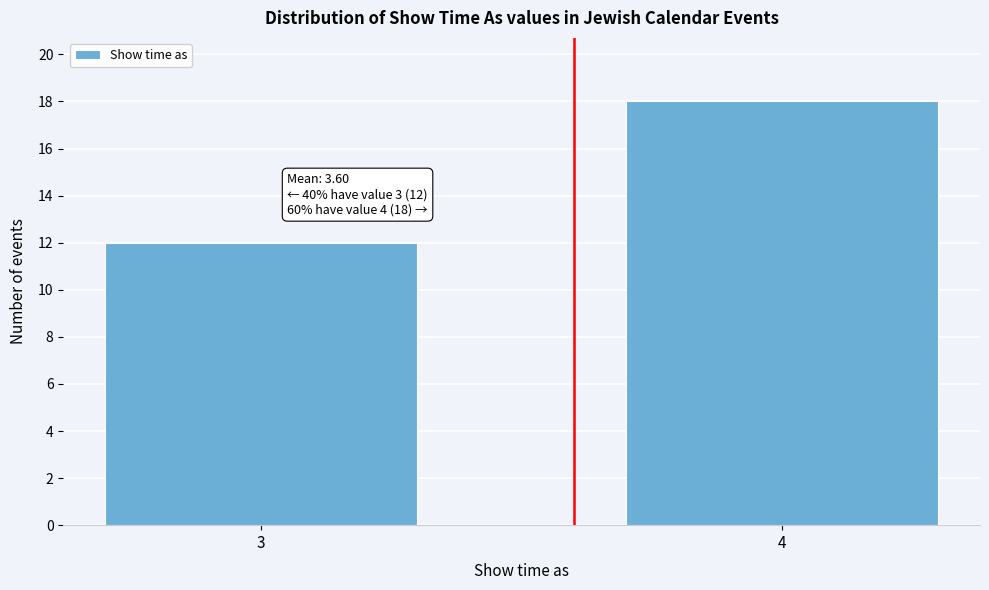

Reading right to left, list all the values displayed in this chart.

18	12